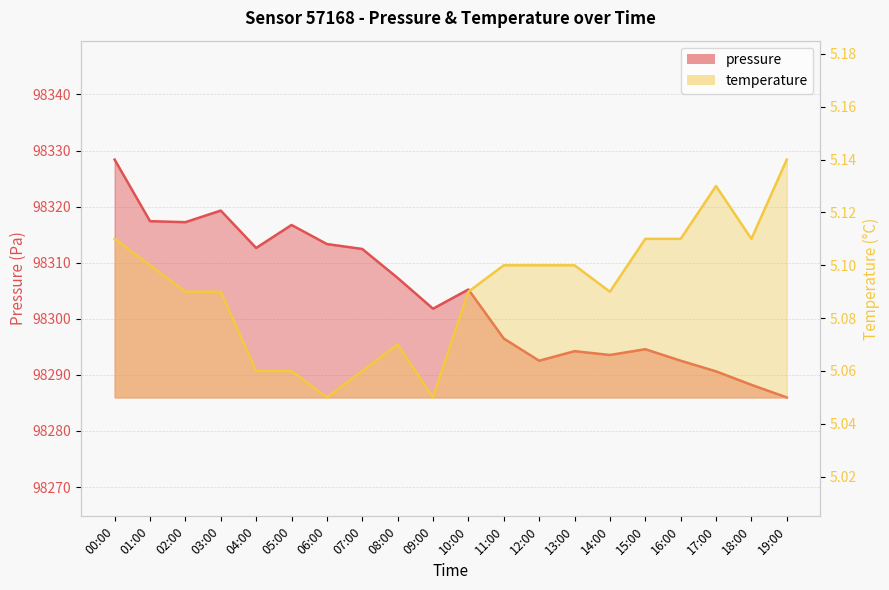

Does the chart have visible grid lines?

Yes